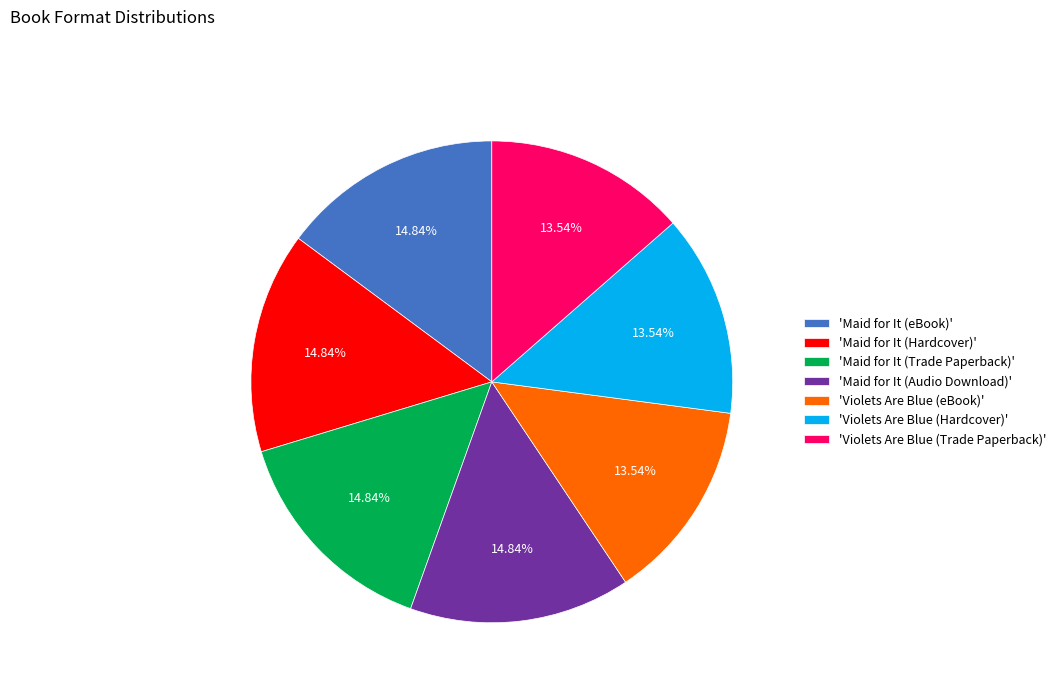

How many segments does this pie chart have?

7